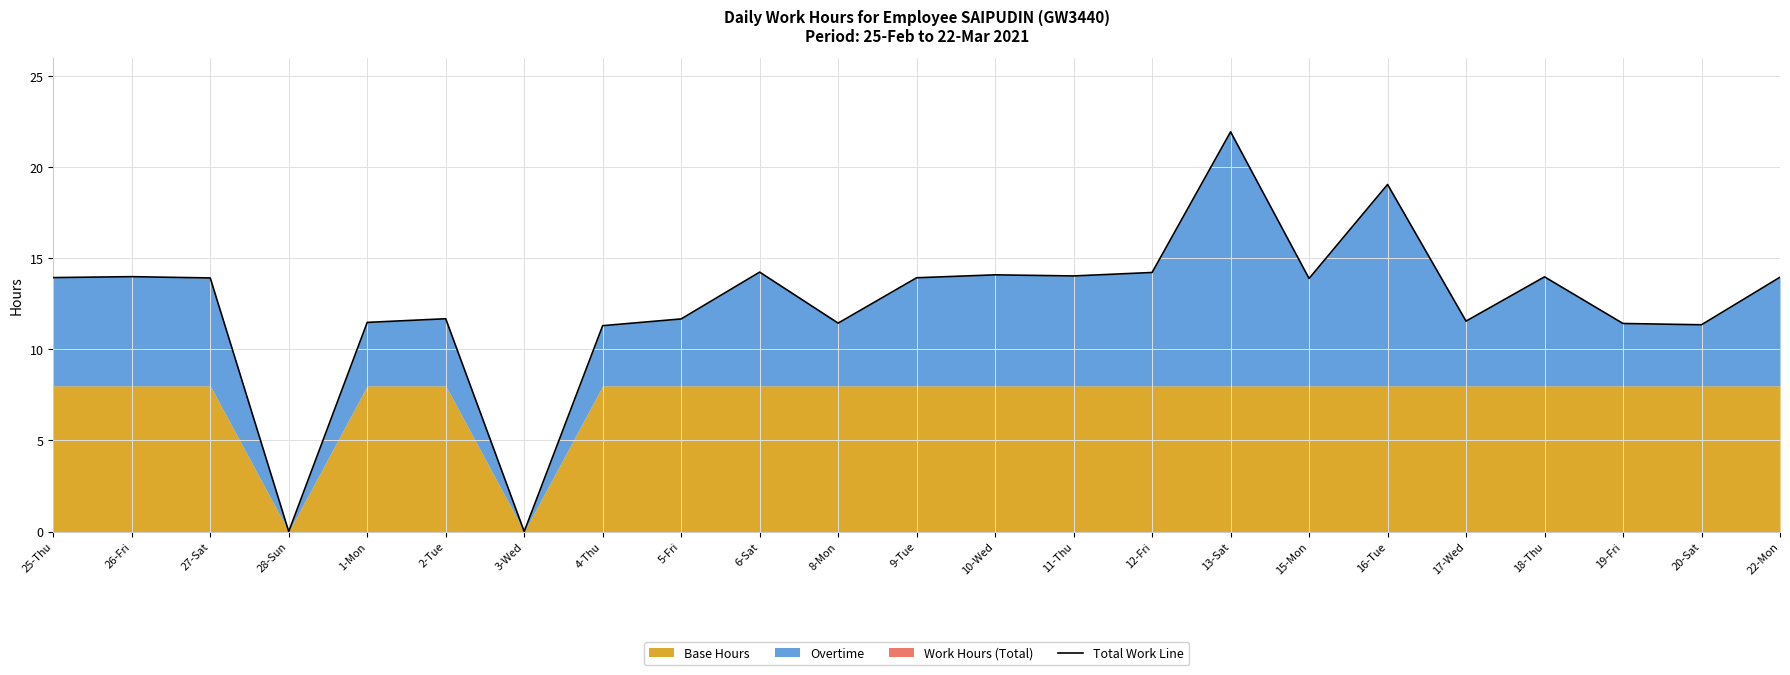

How many values are above zero?

21